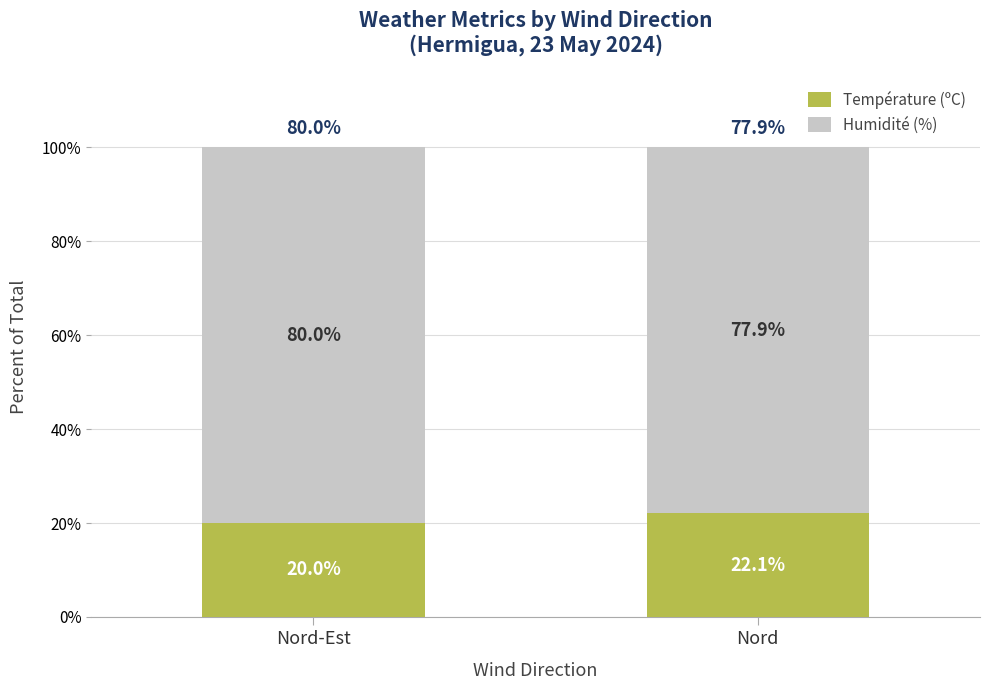

What is the total value across all series at Nord-Est?

100.0